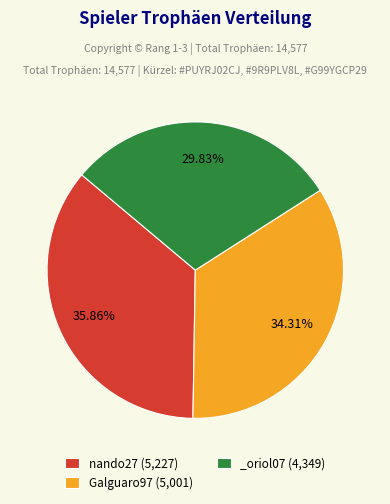

What is the total percentage of _oriol07 and nando27?

65.7%